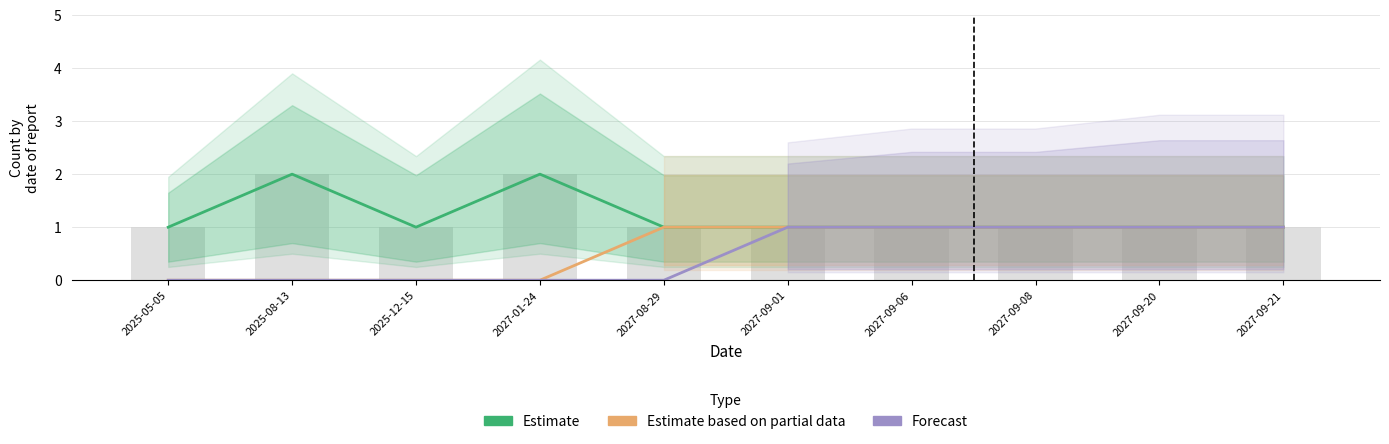

What is the total value across all series at 2027-09-21?

3